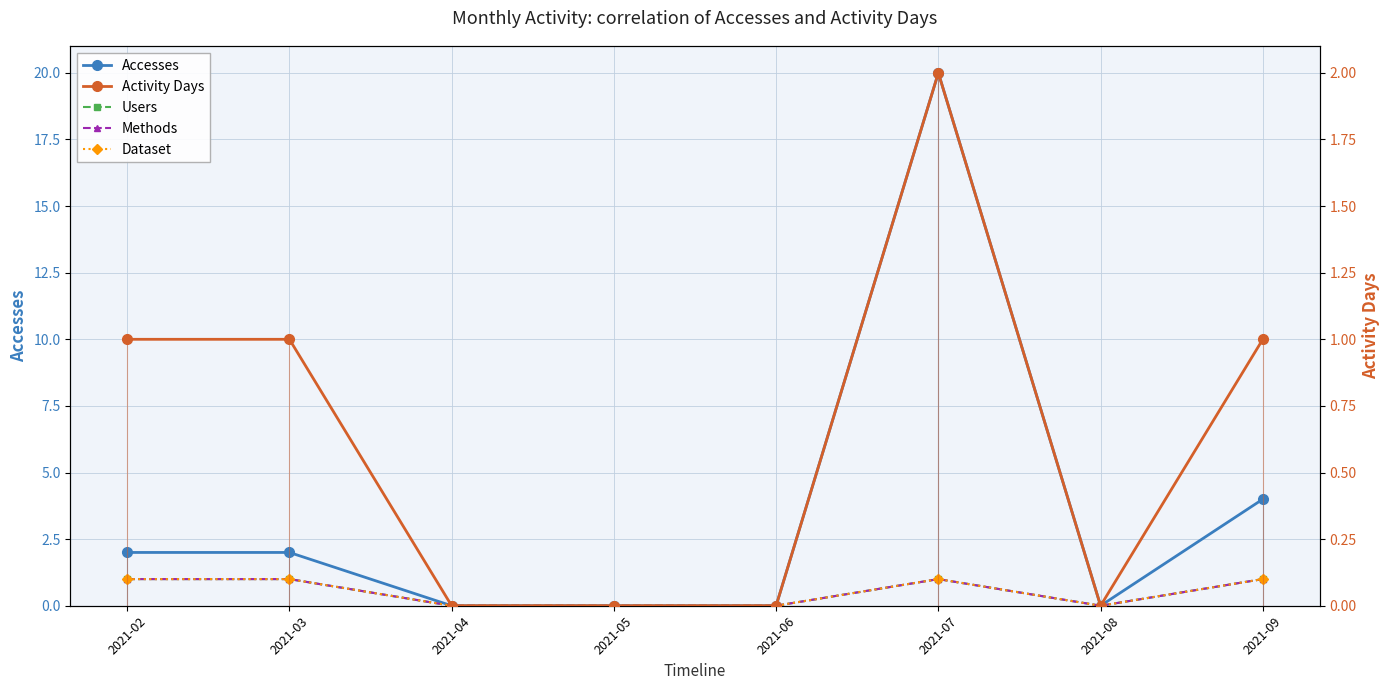

Is this an area chart (filled region under the line)?

No